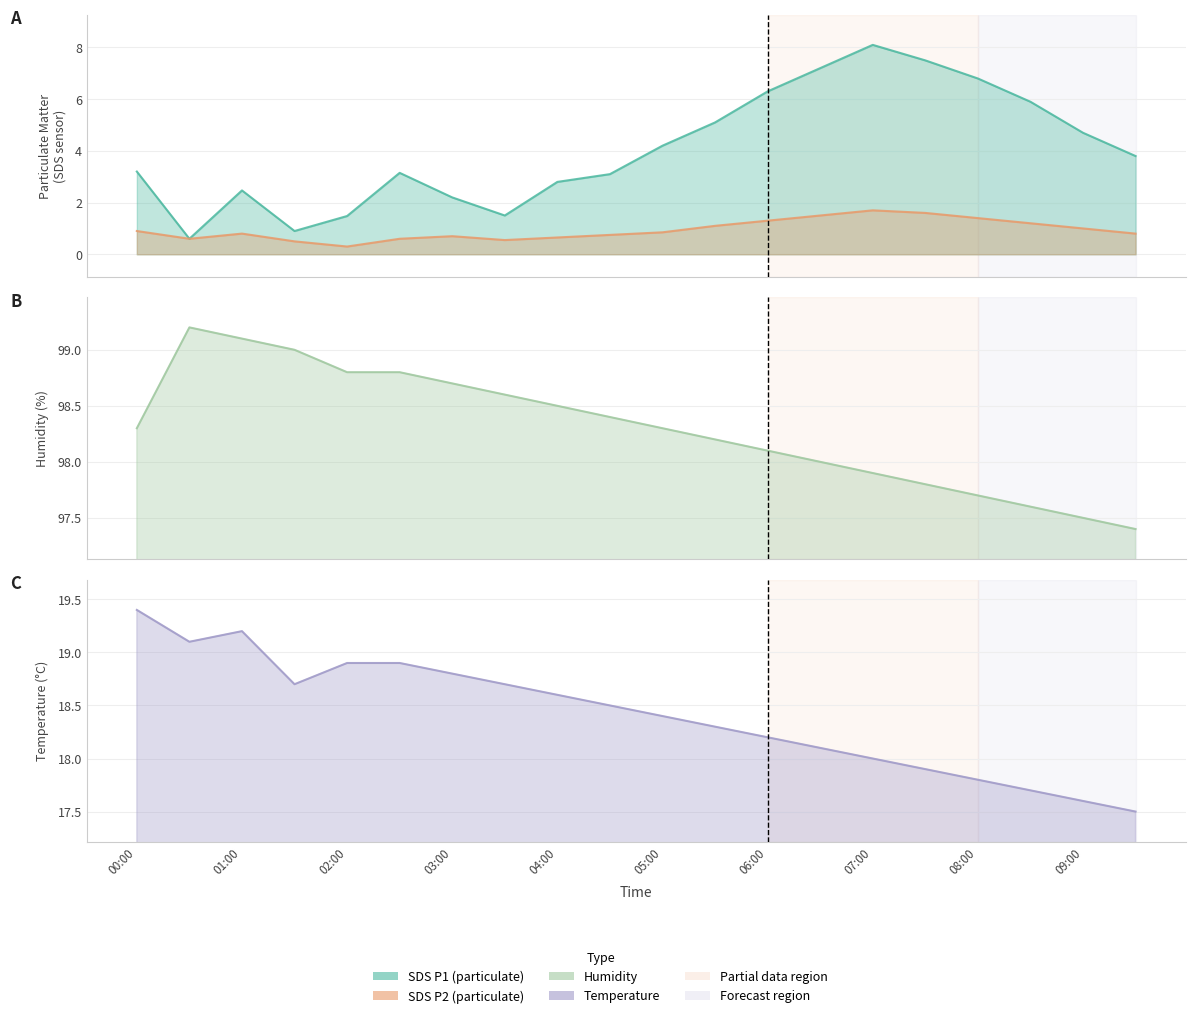

List the labels in order of SDS_P1 value, smallest first.

00:30, 01:30, 02:00, 03:30, 03:00, 01:00, 04:00, 04:30, 02:30, 00:00, 09:30, 05:00, 09:00, 05:30, 08:30, 06:00, 08:00, 06:30, 07:30, 07:00